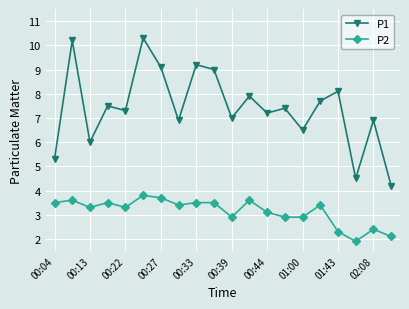

Which series has the largest total across all categories?

P1